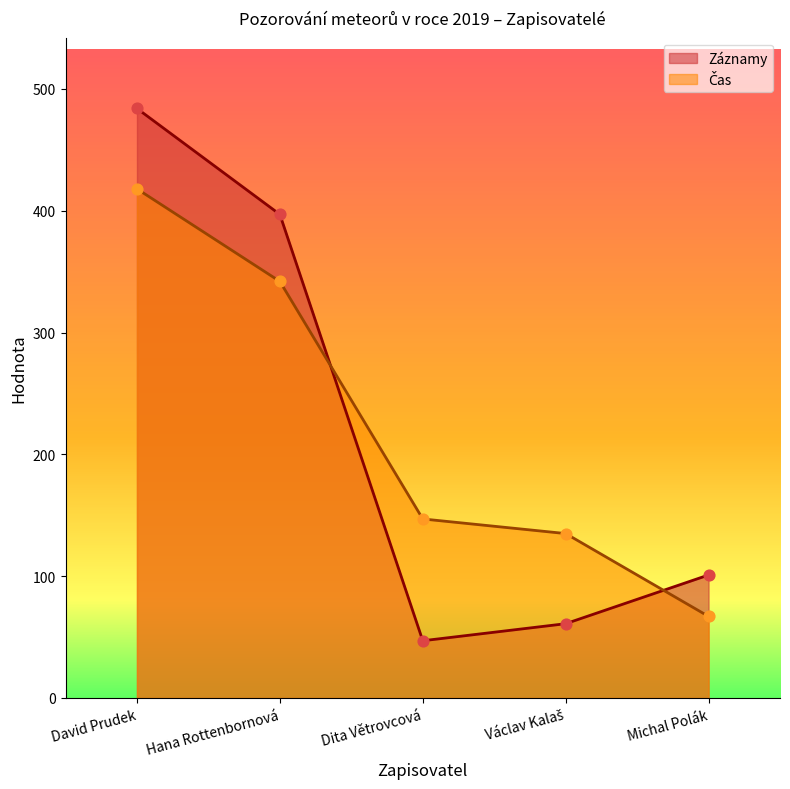

What is the total value across all series at David Prudek?

902